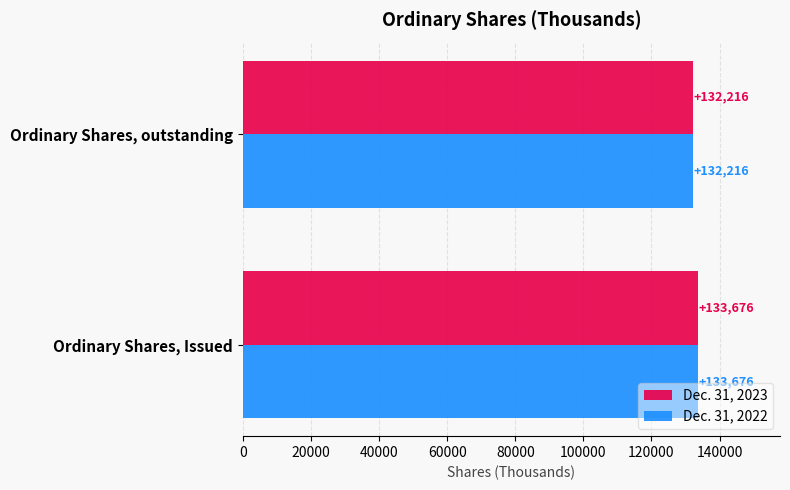

How many series are shown in this chart?

2